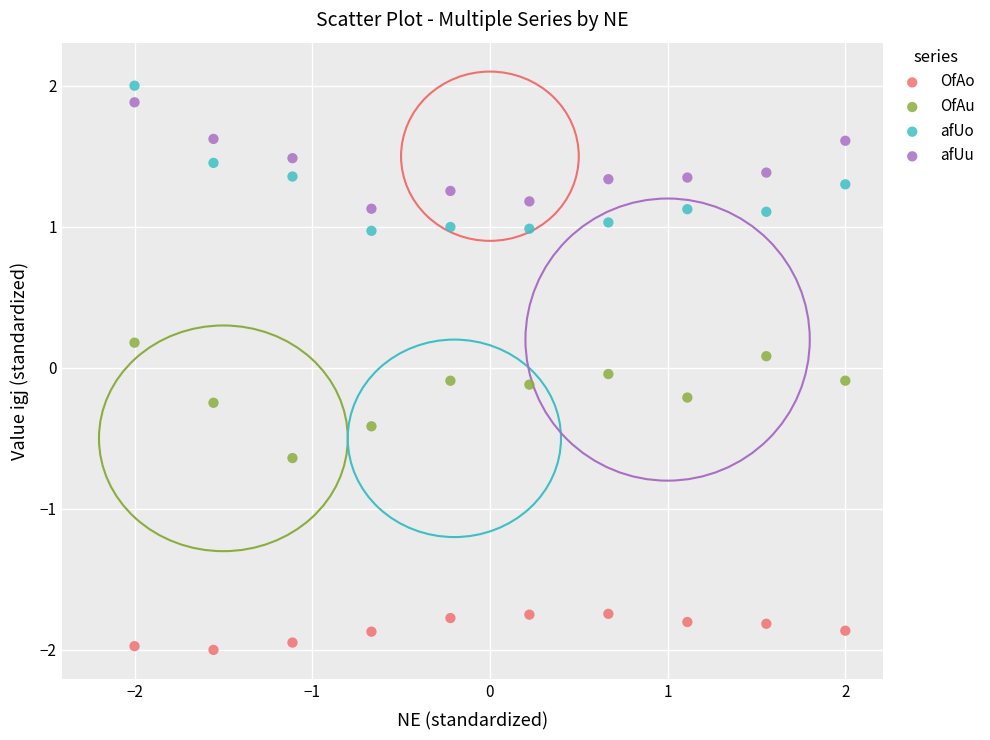

Which series has the widest spread of Y values?

afUo